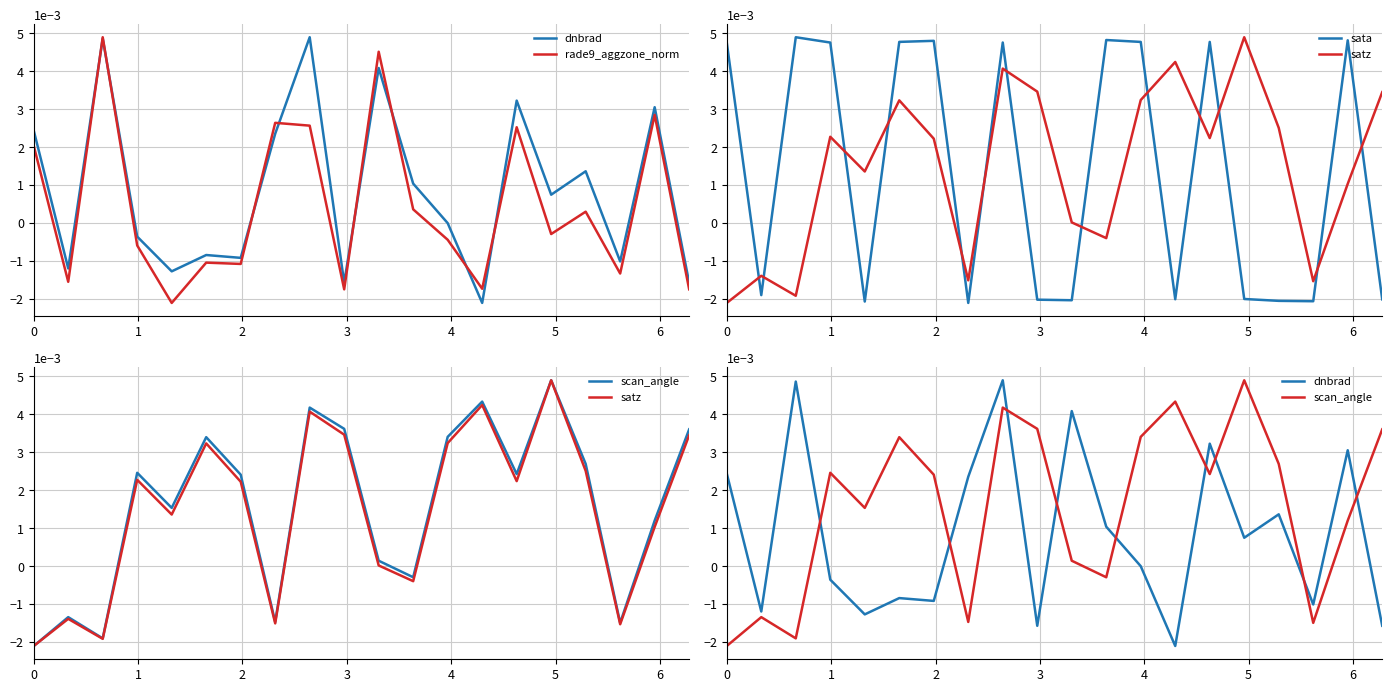

How many data points does each series have?

20